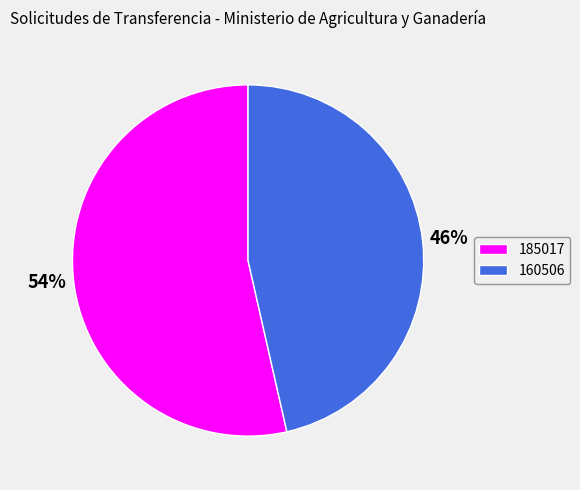

How many slices are in this pie chart?

2